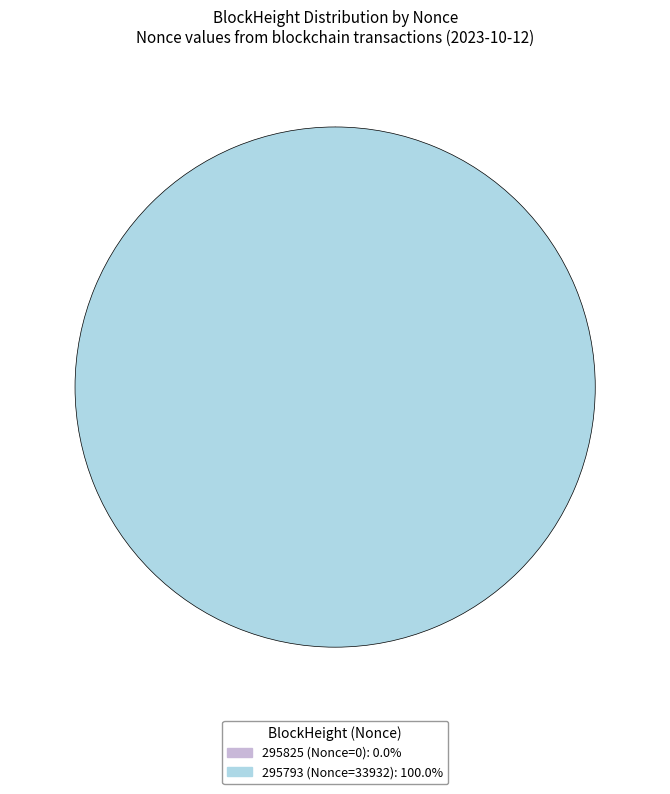

Is there any slice that represents more than half of the pie?

Yes